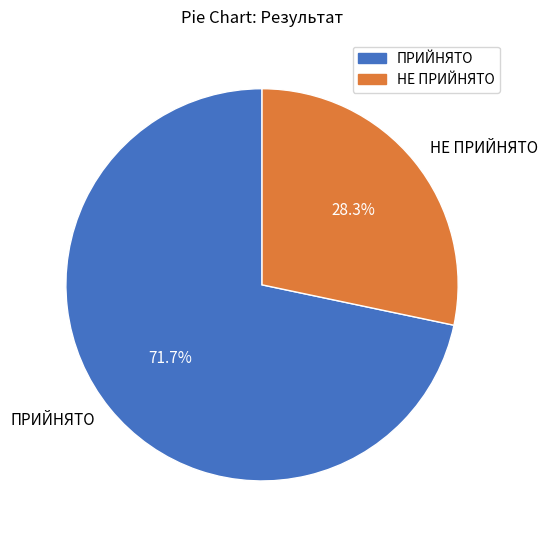

Which category has the smallest portion of the pie?

НЕ ПРИЙНЯТО